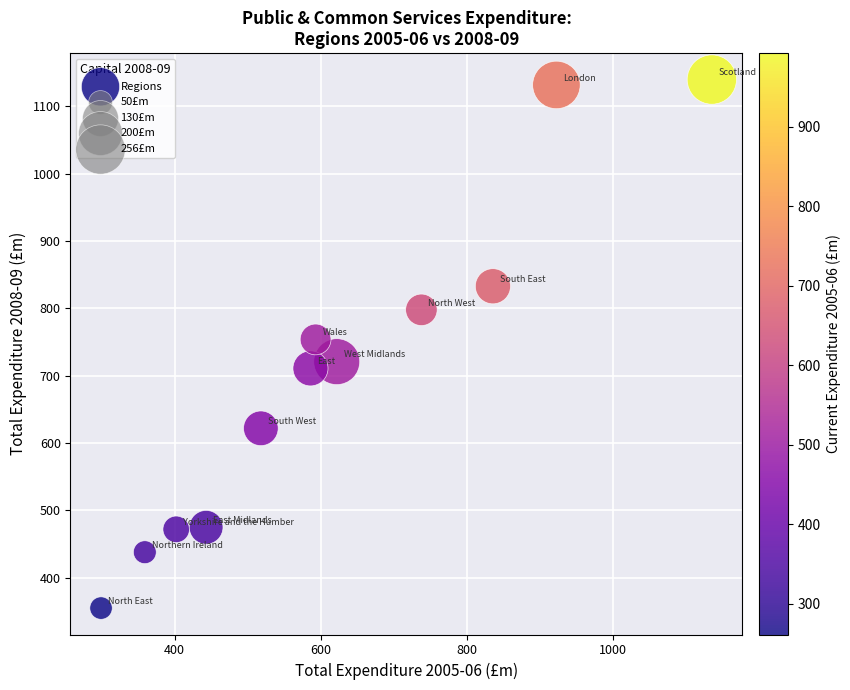

What is the range of X values (max minus min)?

837